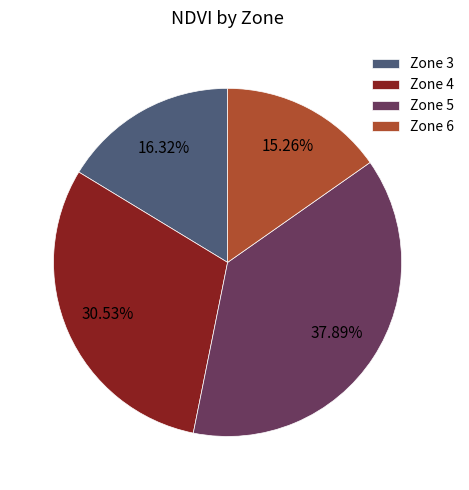

Count the number of slices in the pie.

4